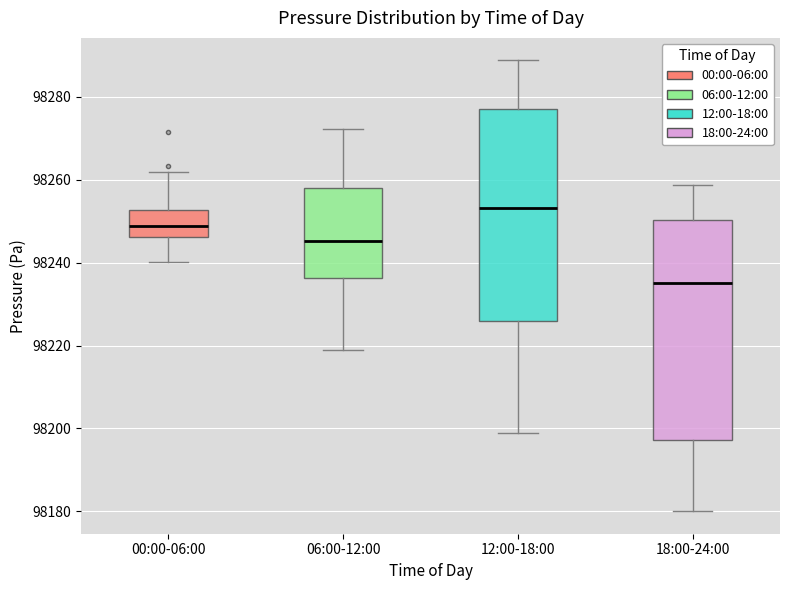

Where does the upper whisker of the box for 12:00-18:00 end on the y-axis? The values are not printed on the chart, so give them approximately, as read against the axis.

98288